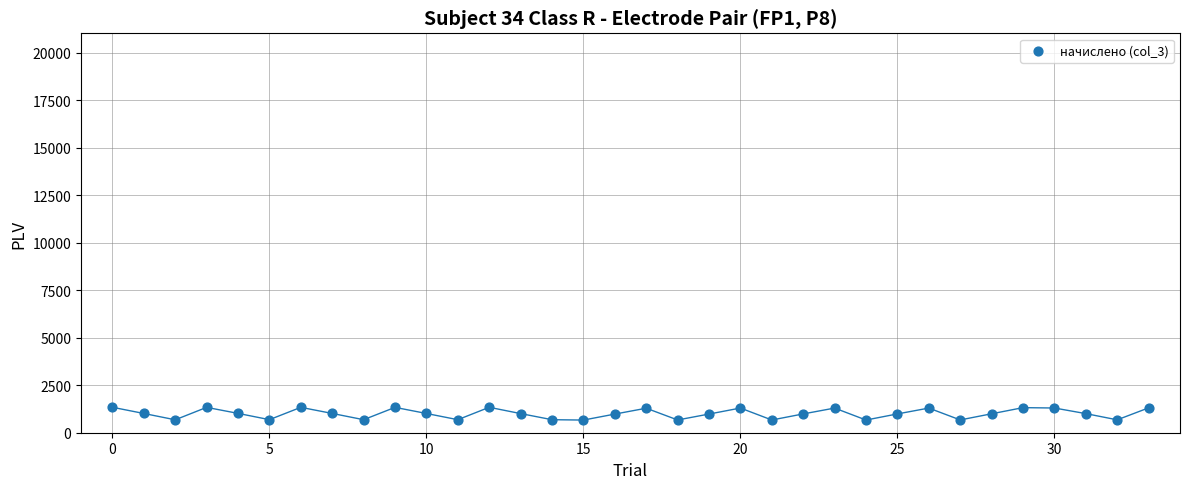

What is the range of Y values (max minus min)?

673.1